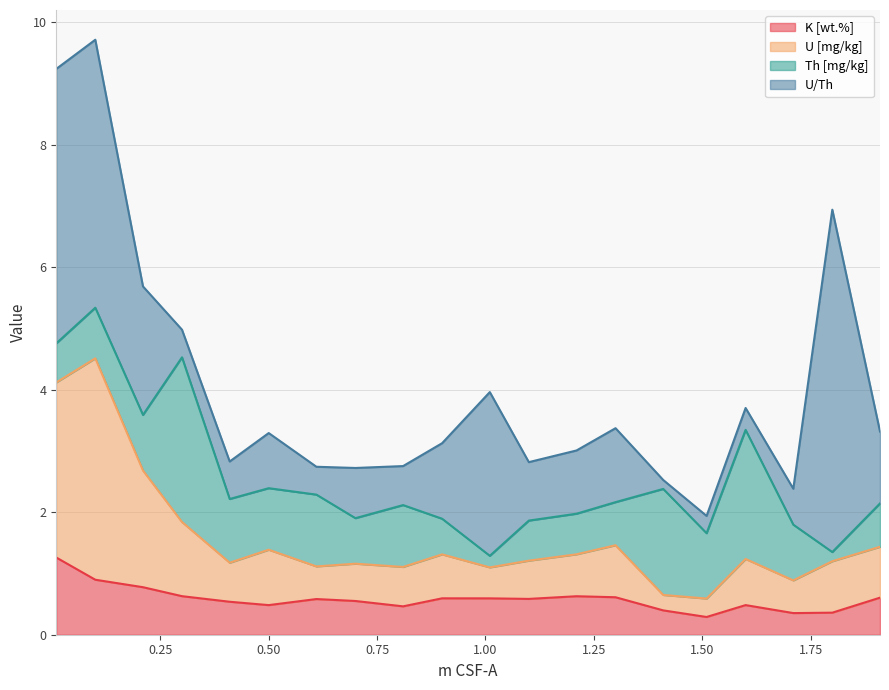

At which label is K [wt.%] closest to 0?

1.51